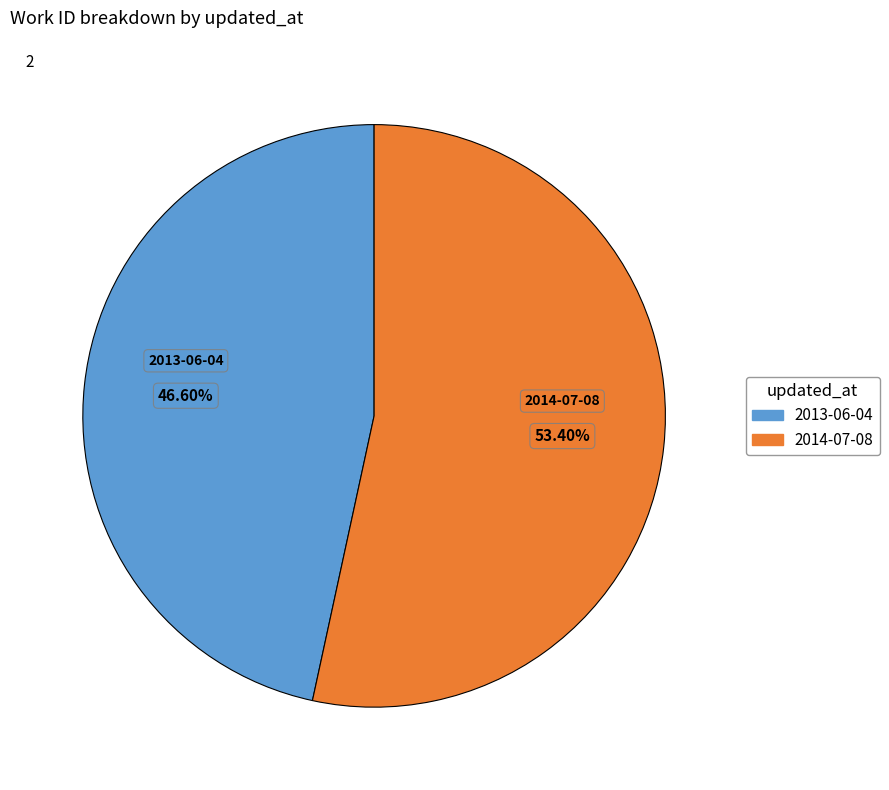

Count the number of slices in the pie.

2